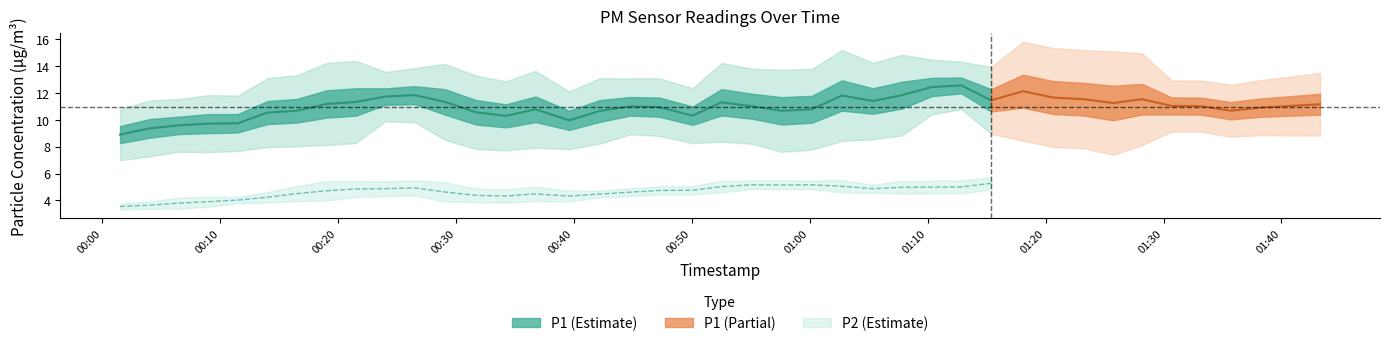

How many values in the P2 series exceed 4?

33